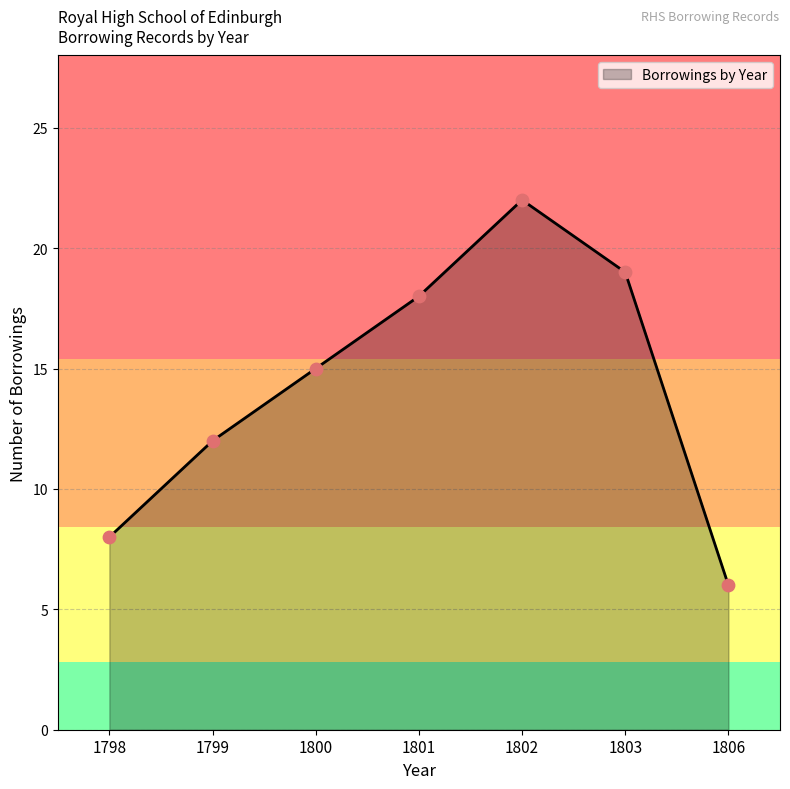

What is the change in value from 1800 to 1803?

+4